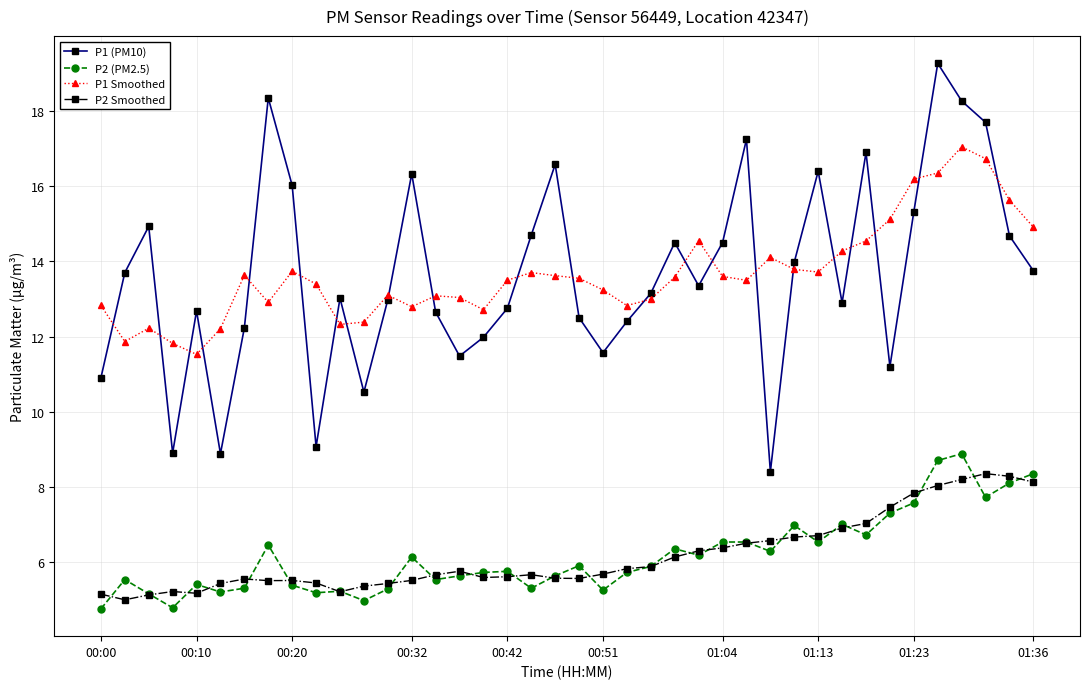

What is the maximum value shown in the chart?

19.3